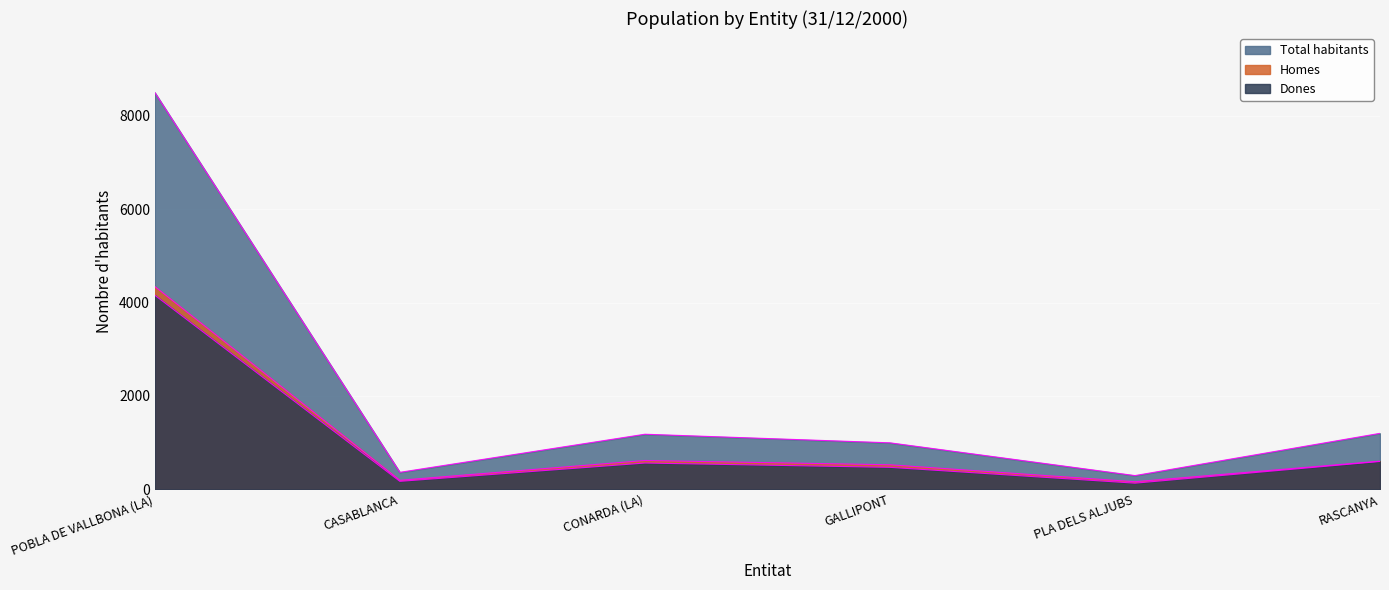

What is the label of the 2nd point from the left?

CASABLANCA